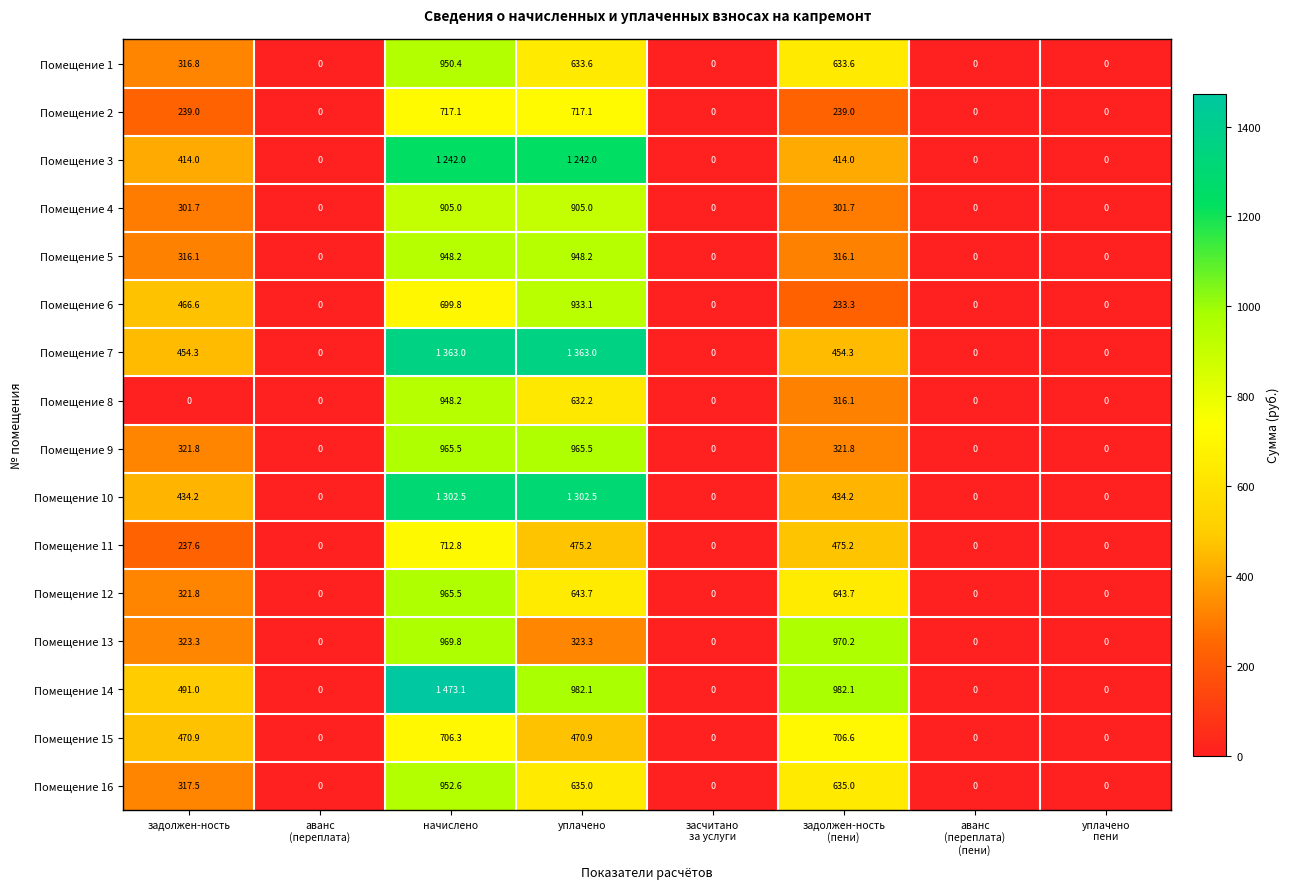

At which label does Помещение 5 first exceed 316?

задолжен-ность